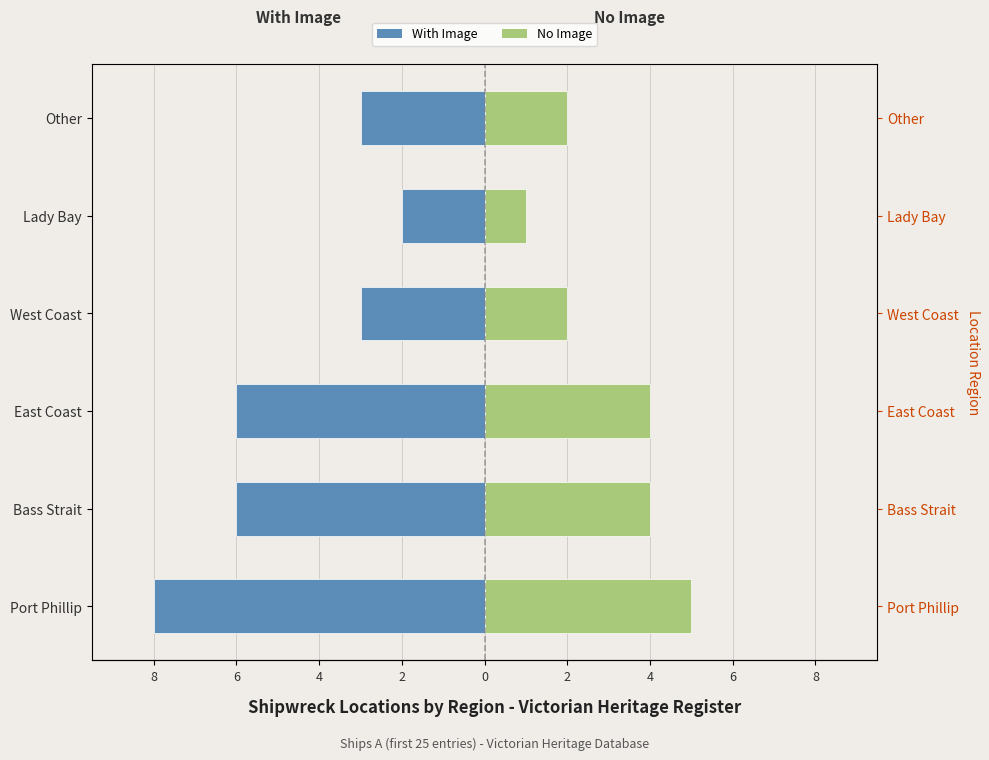

What is the difference between the maximum and minimum values in the With Image (Maschi) series?

6